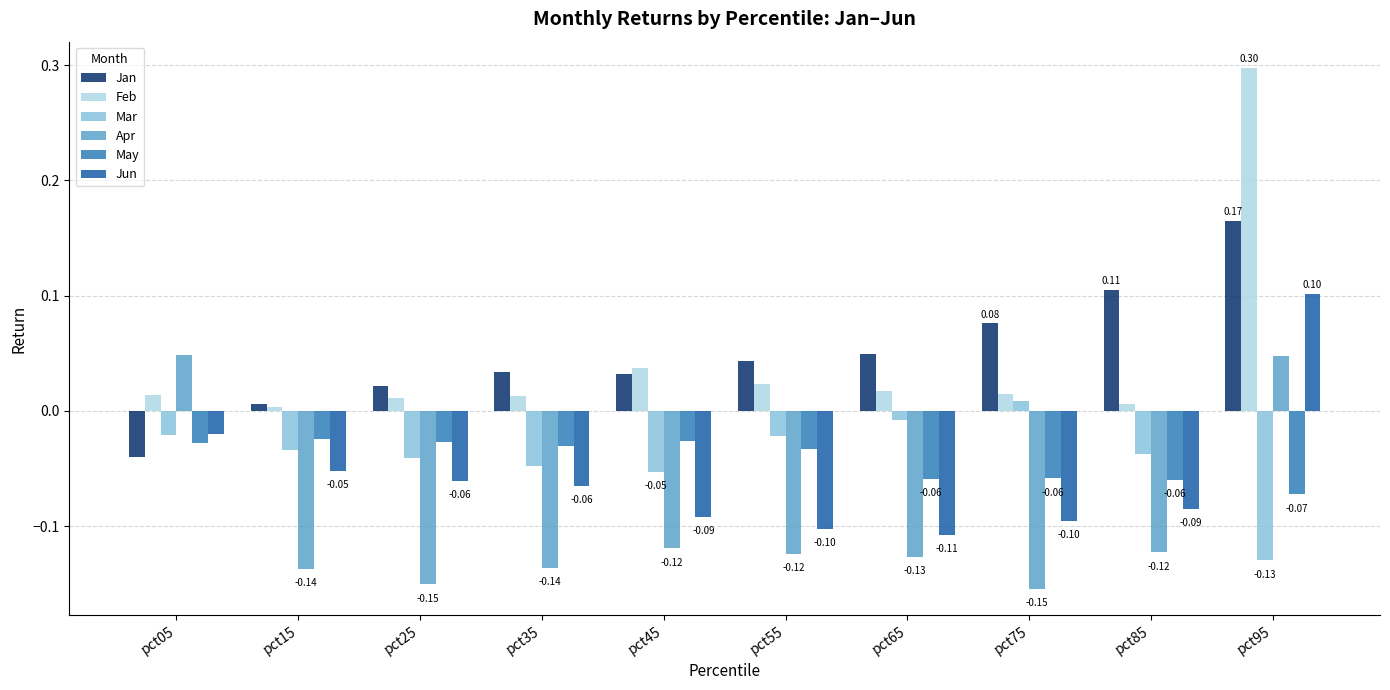

What is the sum of all Mar values?

-0.4